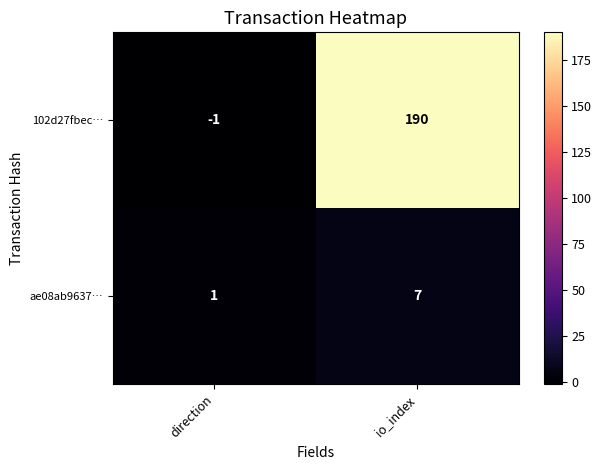

How many categories are shown in the chart?

2